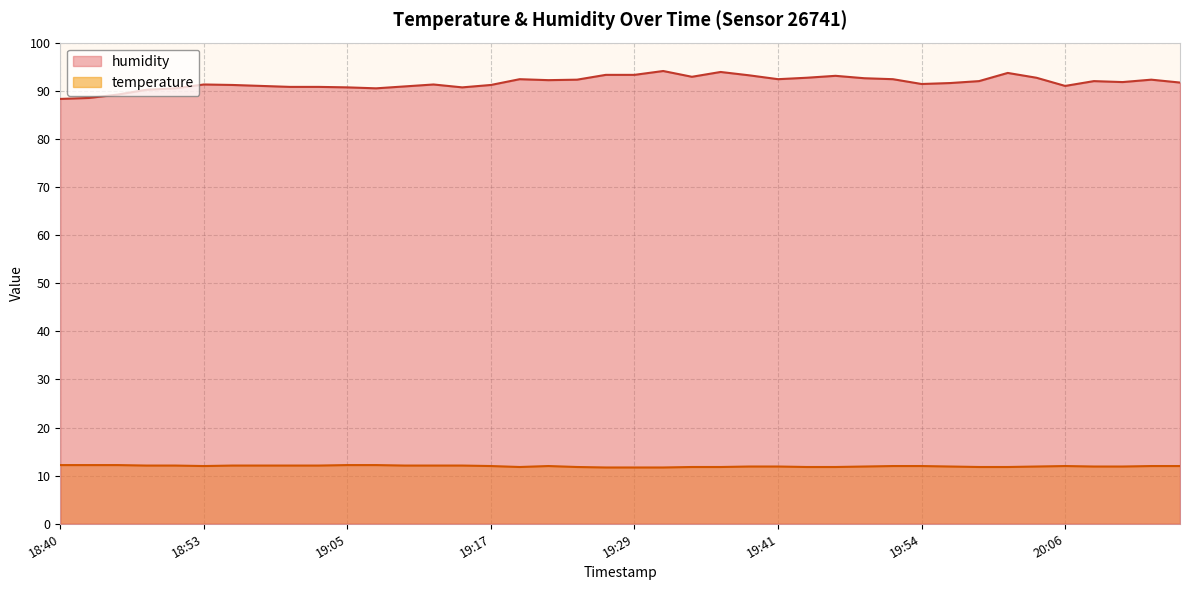

At which category does the chart reach its peak across all series?

19:32